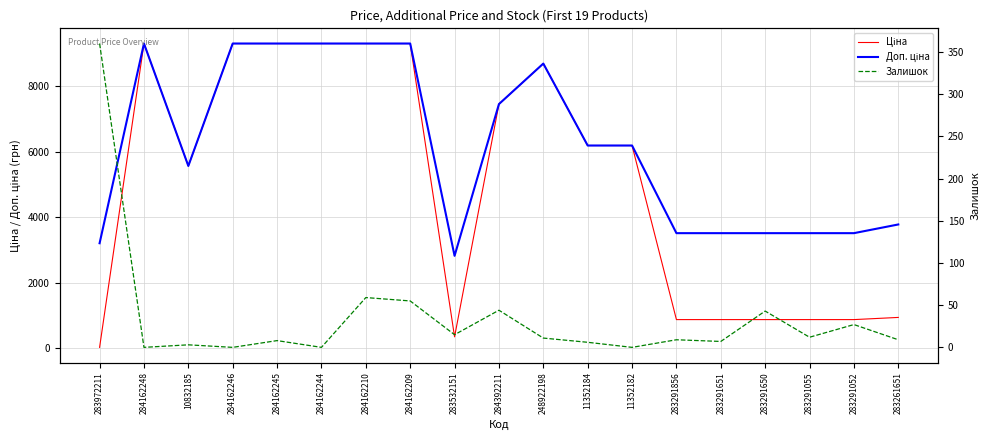

Rank the series at 283532151 from highest to lowest value.

Доп. ціна, Ціна, Залишок